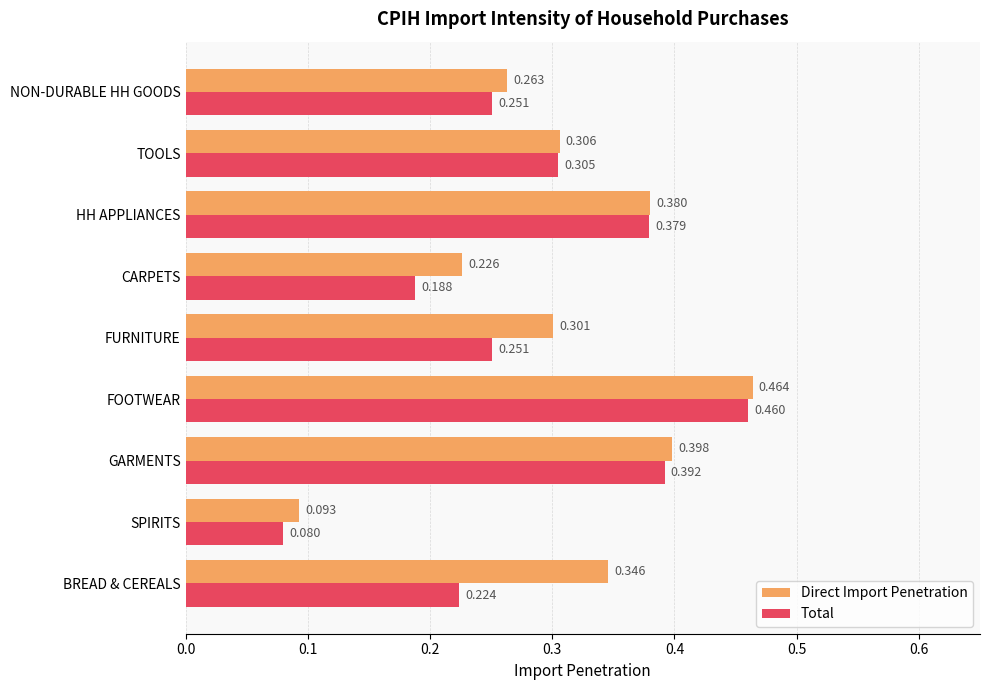

At which category is the sum across all series the highest?

FOOTWEAR